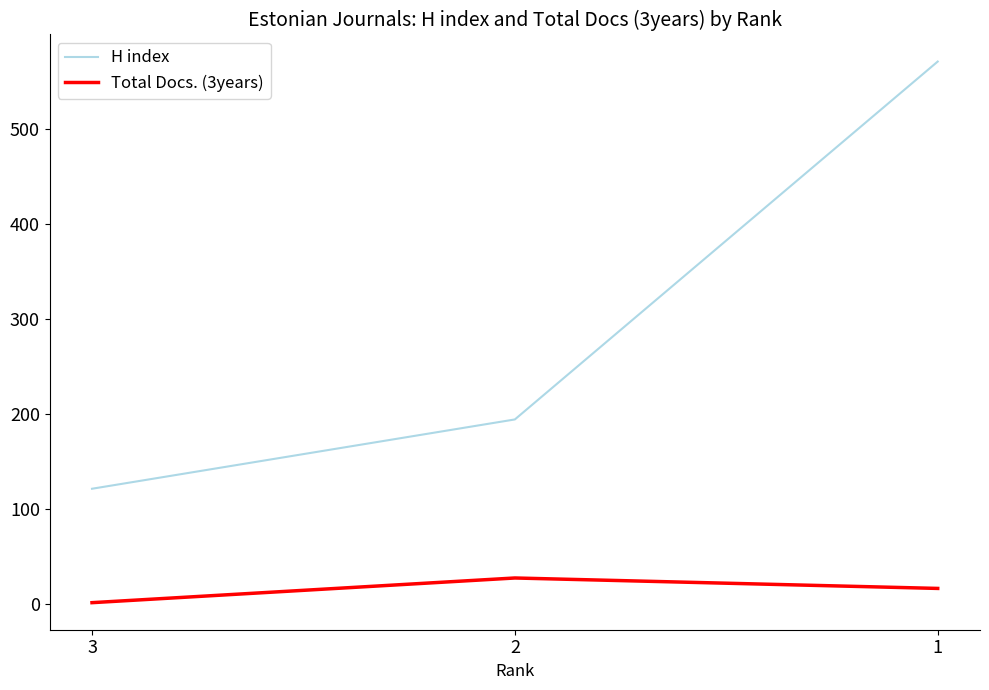

What is the difference between the highest and lowest values at 3?

120